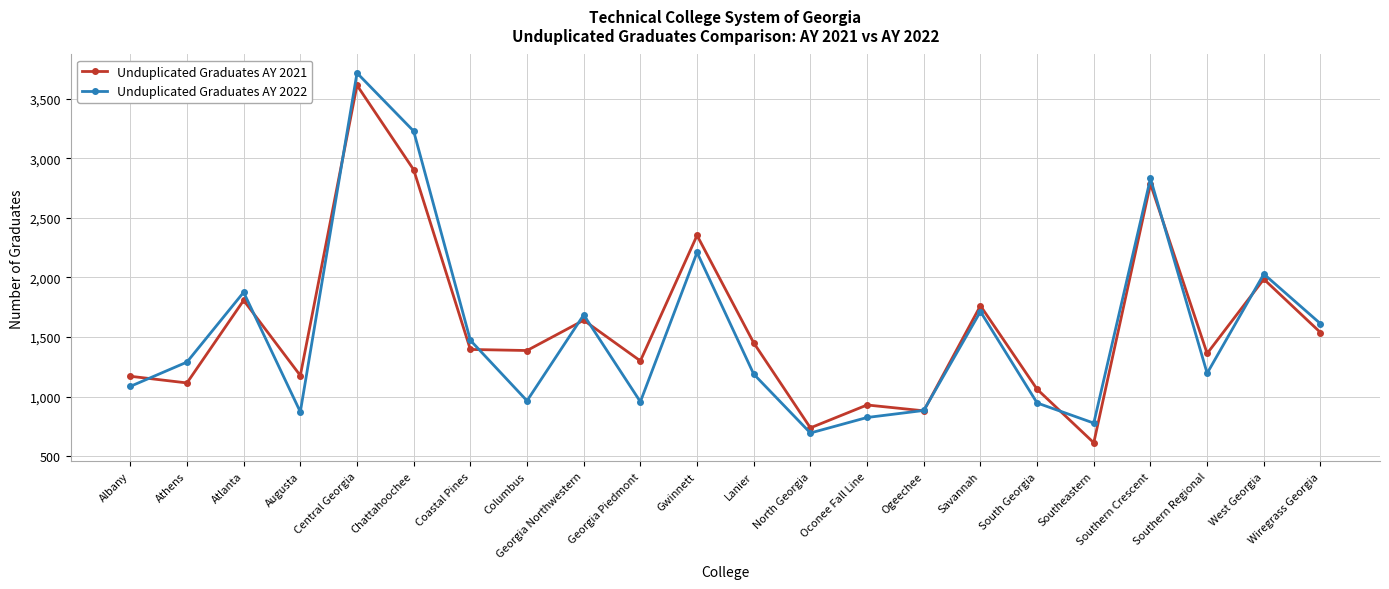

At which category does Unduplicated Graduates AY 2022 reach its first local peak?

Atlanta